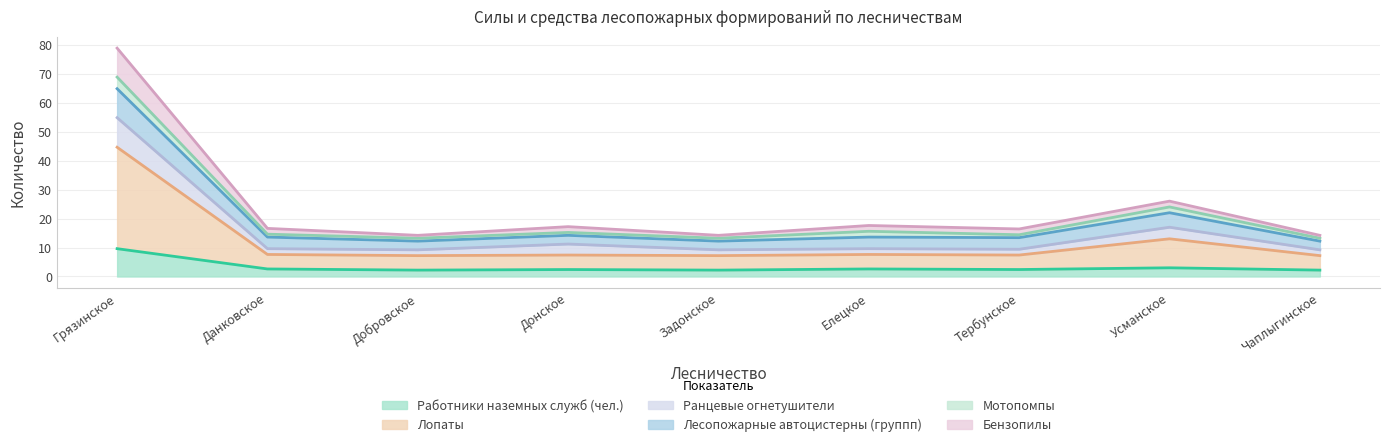

What is the label of the 2nd point from the left?

Данковское